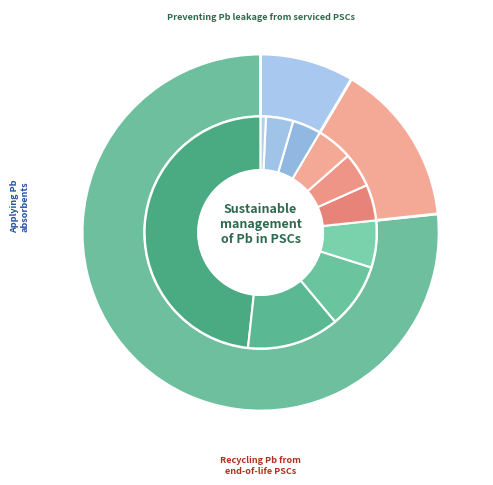

Is there any slice that represents more than half of the pie?

No